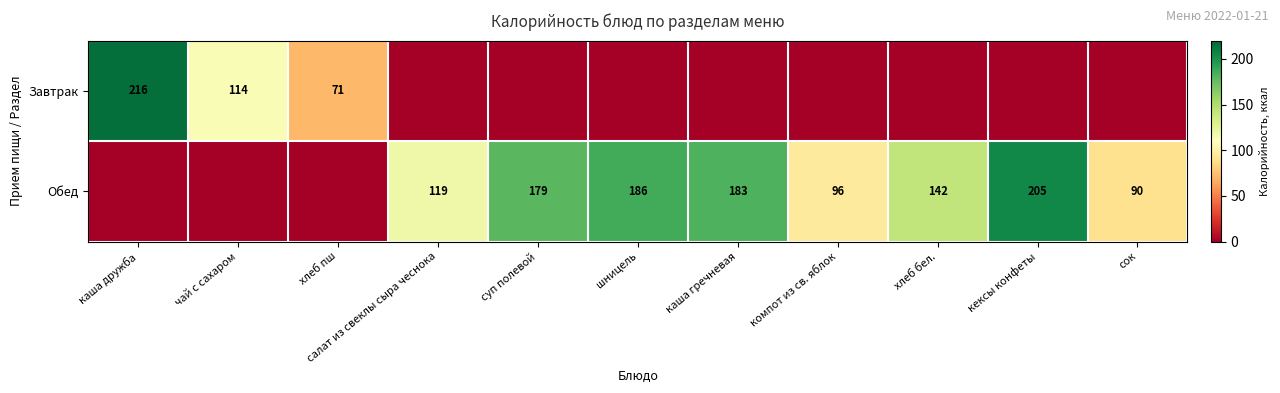

Is it true that Обед equals 42 at сок?

False